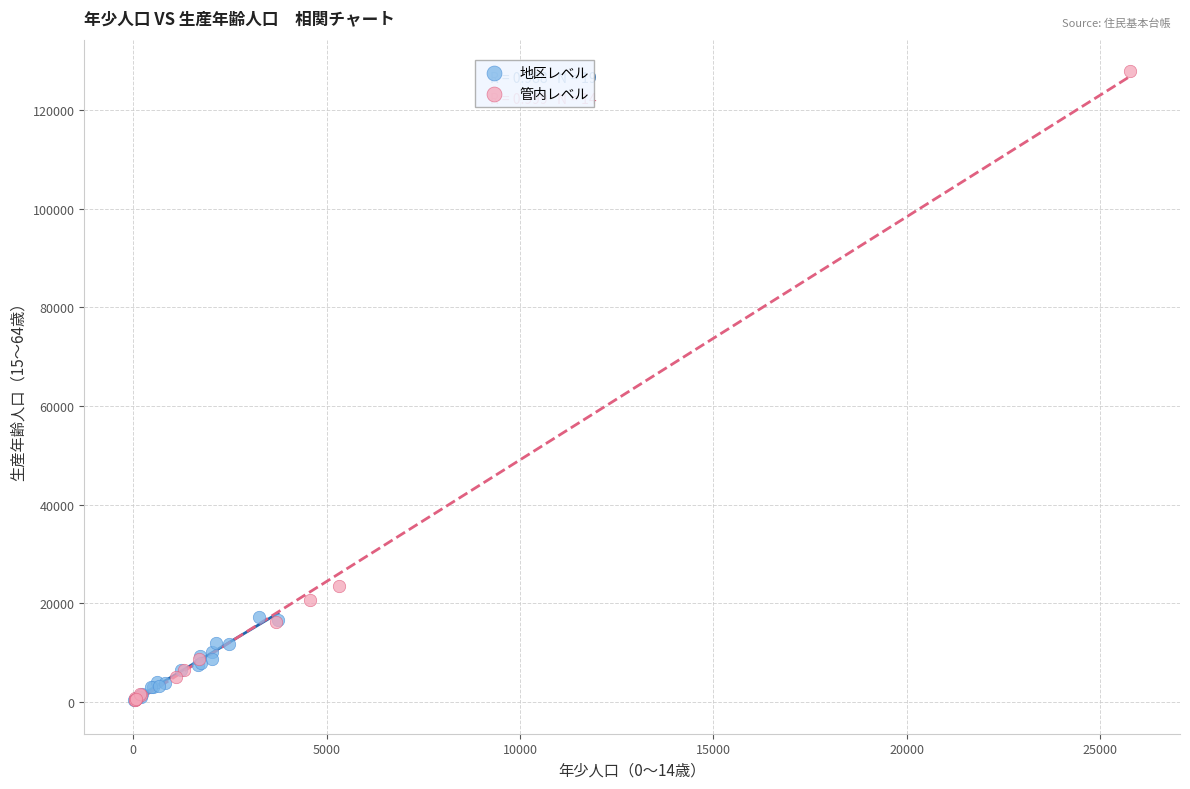

What are all the series names shown in the legend?

地区レベル, 管内レベル